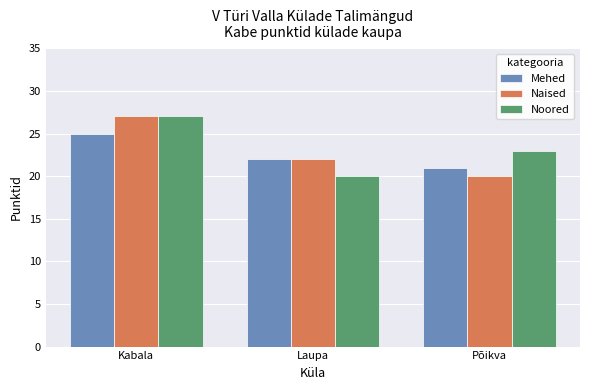

How many groups of bars are there?

3